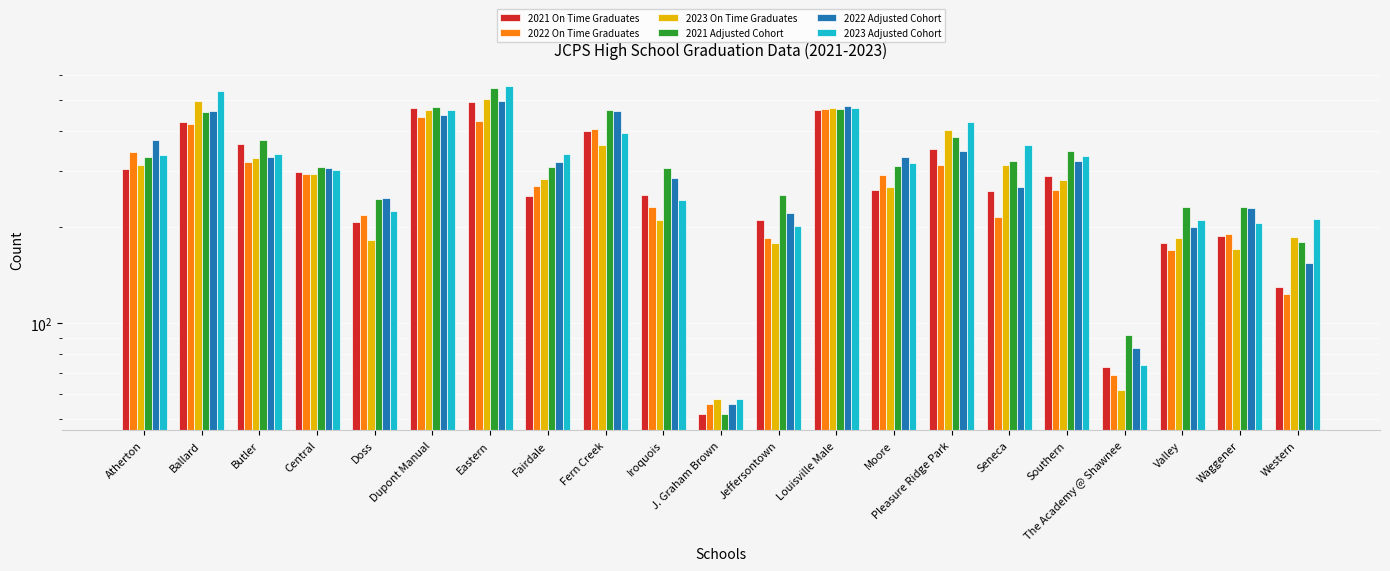

What is the label of the 8th bar from the right?

Moore